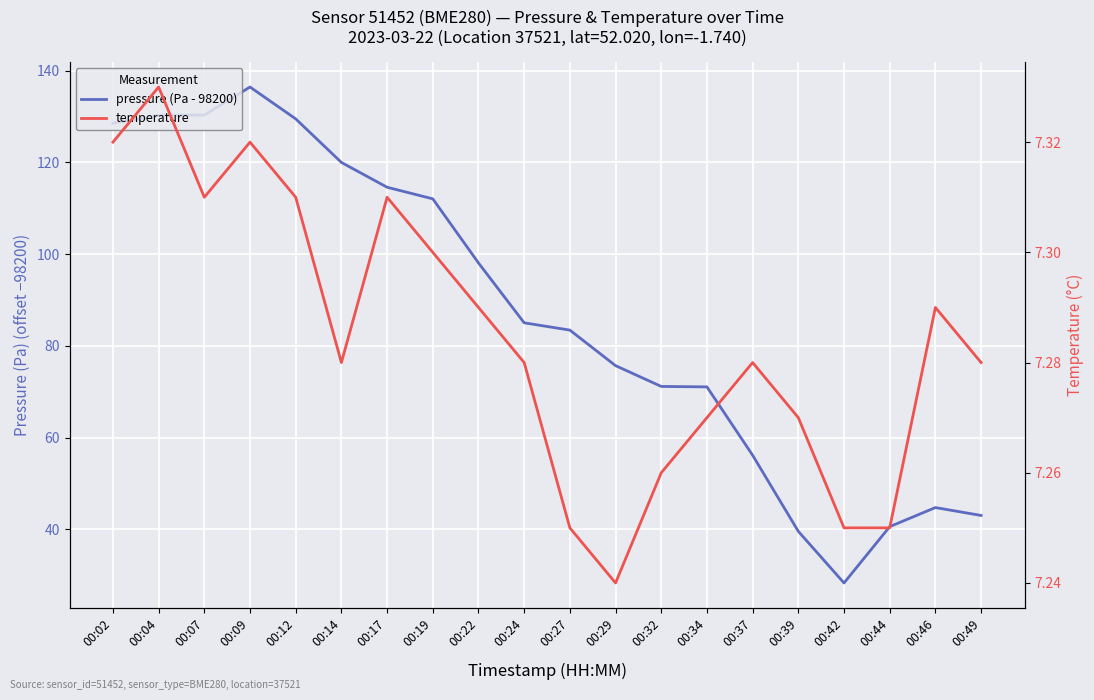

True or false: temperature and pressure (Pa - 98200) cross at least once.

False